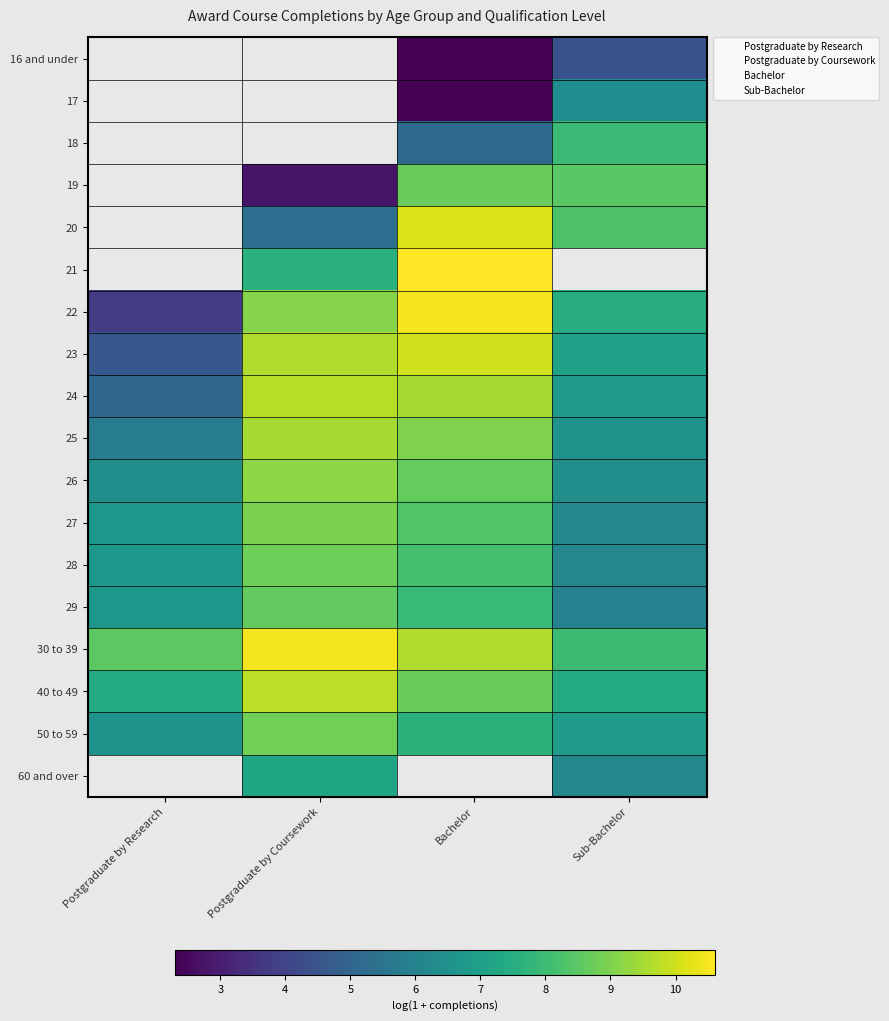

How many data points does each series have?

4